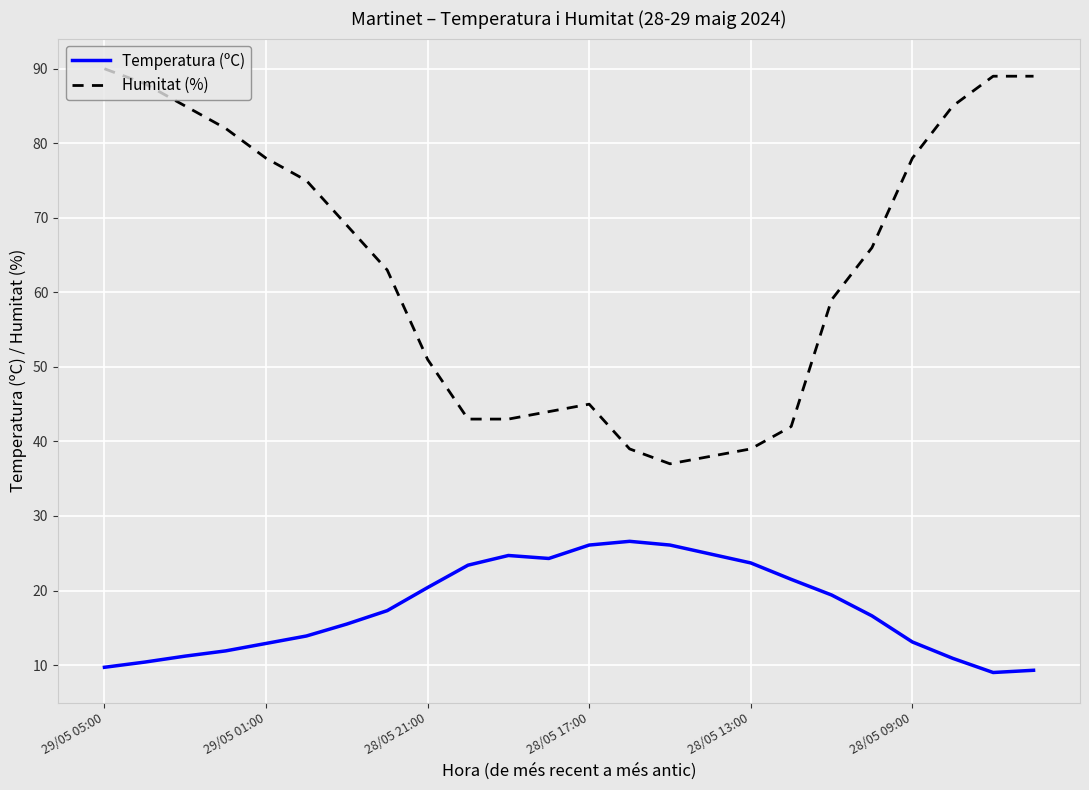

What is the minimum value for Temperatura (ºC)?

9.0